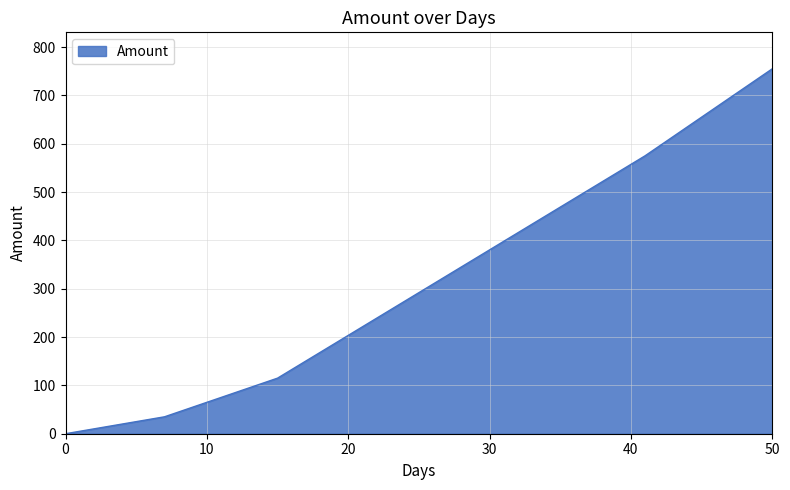

True or false: there are more than 2 points higher than both neighbors.

False